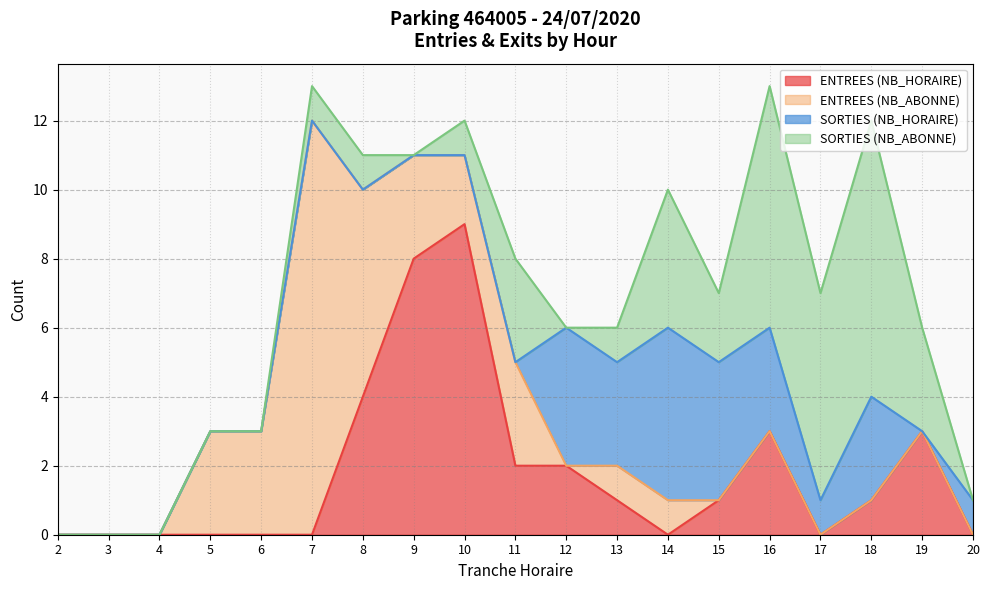

How many lines are shown in the chart?

4